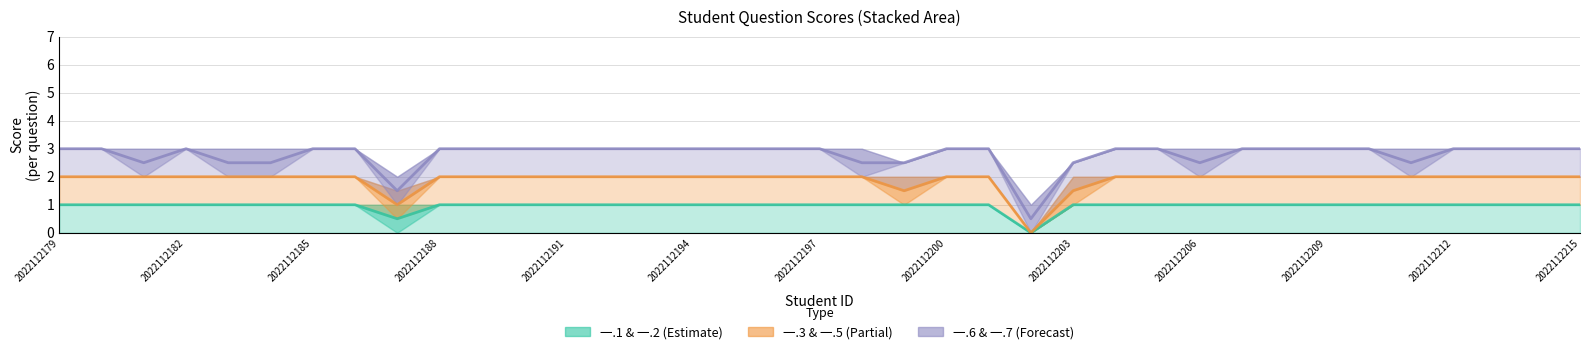

What value does the 一.3 & 一.5 (Partial) series have at 2022112194?

2.0